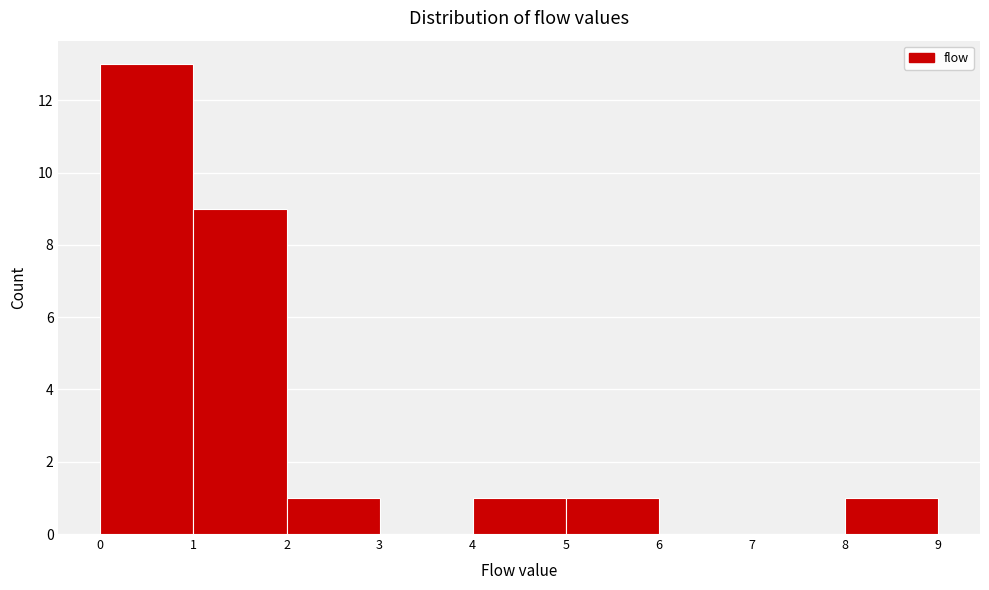

Reading left to right, list every bar in this chart as the range it spans on the x-axis followed by its height. The values are not printed on the chart, so give them approximately, as read against the axis.

0 to 1: 13
1 to 2: 9
2 to 3: 1
3 to 4: 0
4 to 5: 1
5 to 6: 1
6 to 7: 0
7 to 8: 0
8 to 9: 1